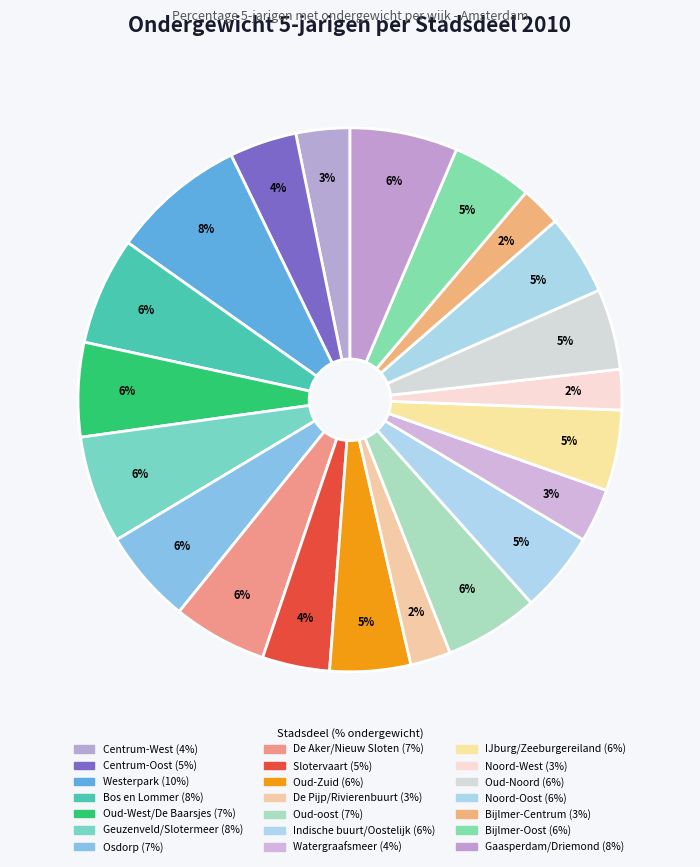

How many segments does this pie chart have?

21